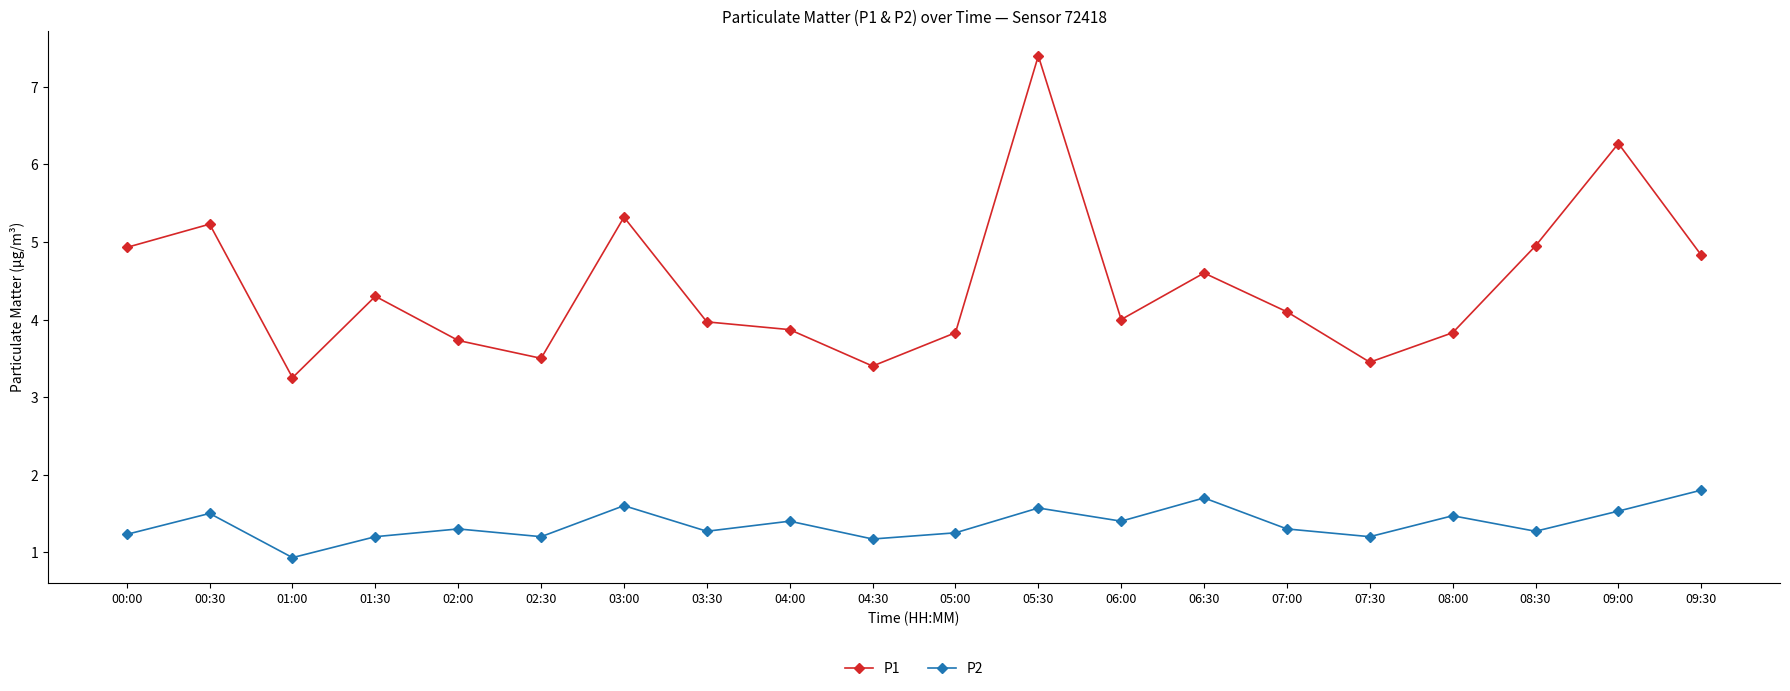

True or false: P1 and P2 cross at least once.

False